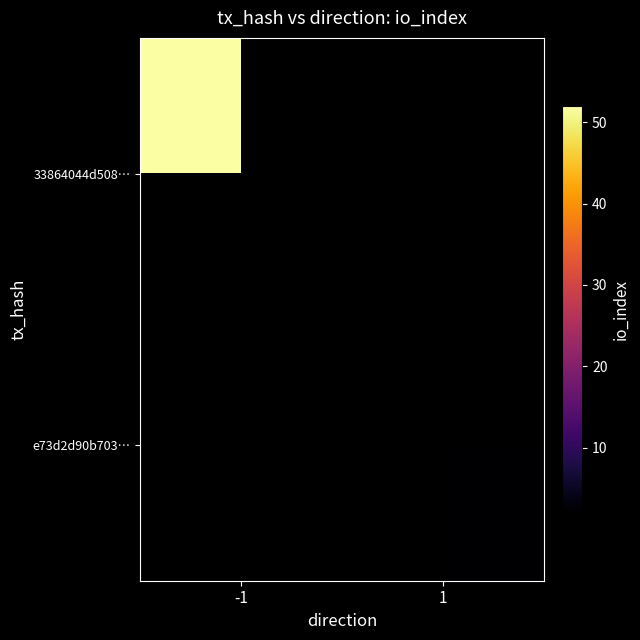

At how many categories does at least one series exceed 29?

1